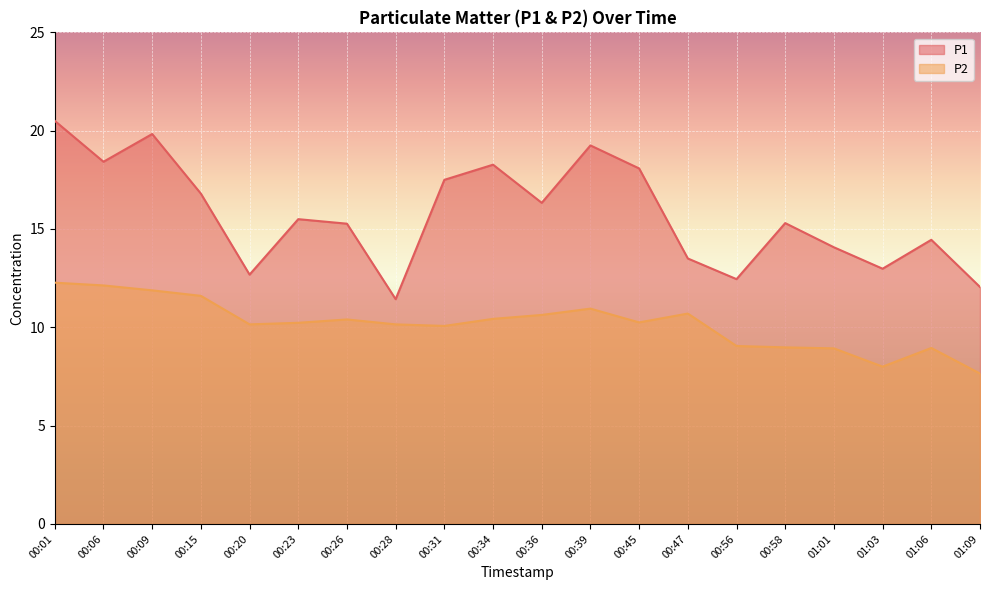

How many data points does each series have?

20